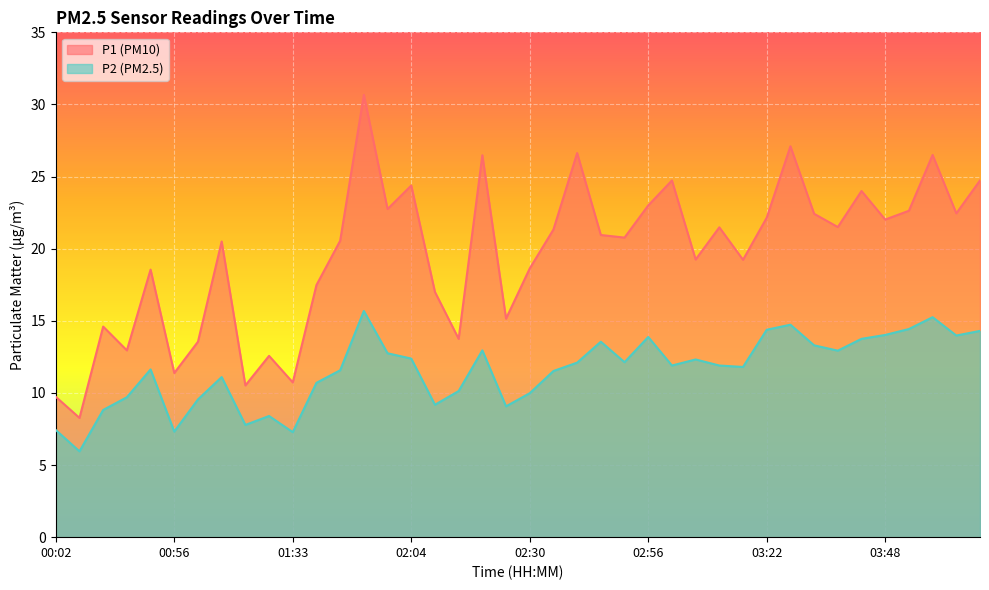

Where does the P1 series first go above 20?

01:11